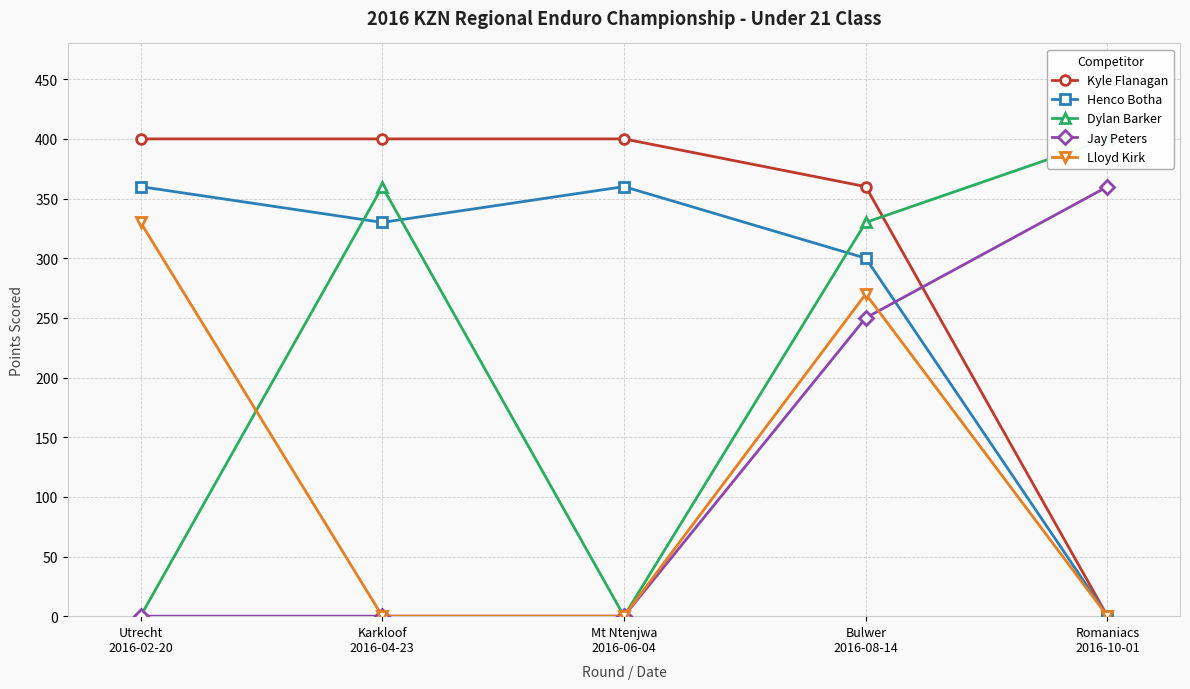

Where do Lloyd Kirk and Jay Peters first cross each other?

Bulwer
2016-08-14 and Romaniacs
2016-10-01